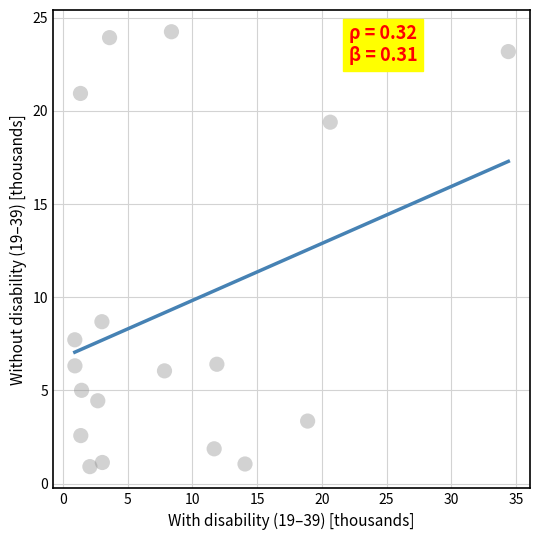

What is the range of X values (max minus min)?

33.5